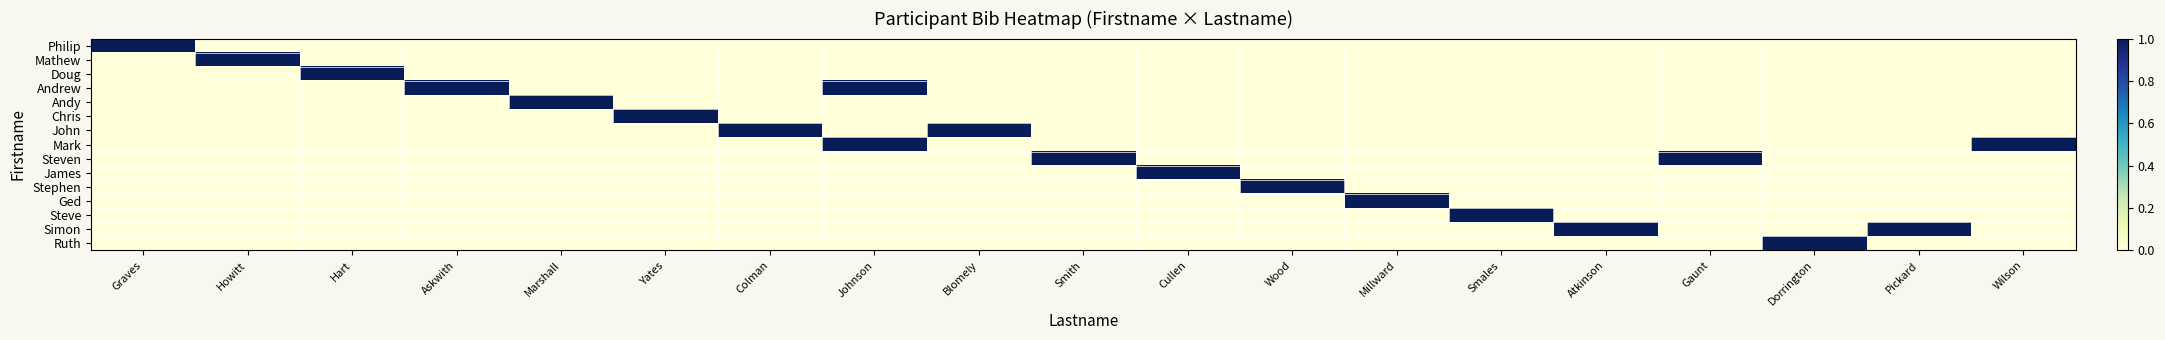

At which category does the chart reach its minimum across all series?

Howitt